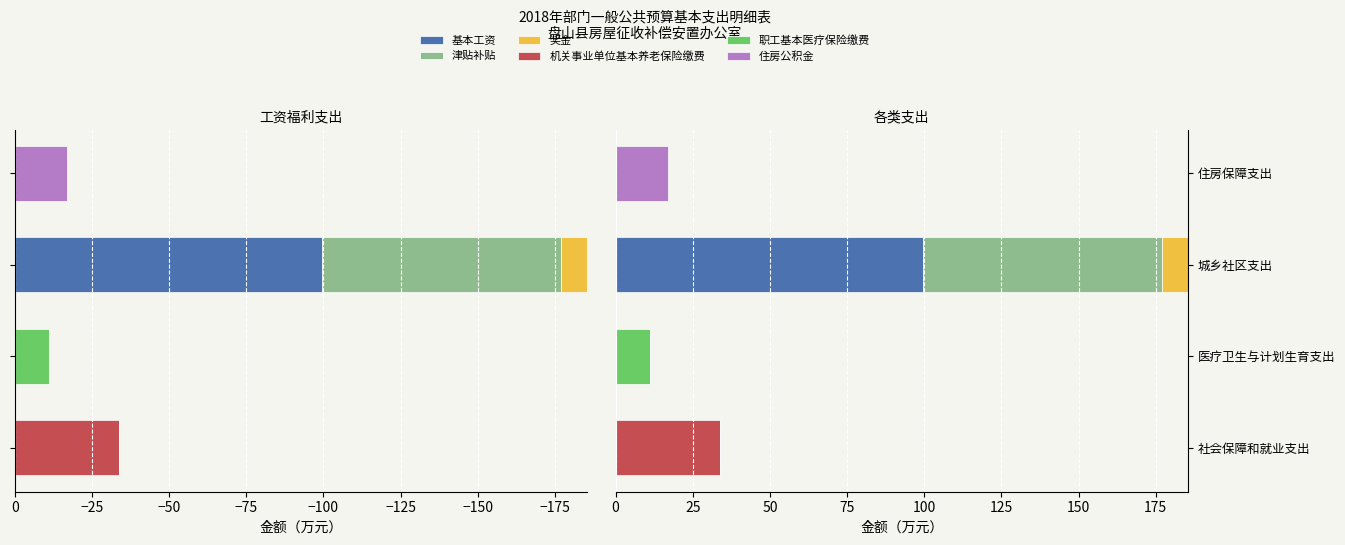

Are the bars horizontal?

Yes